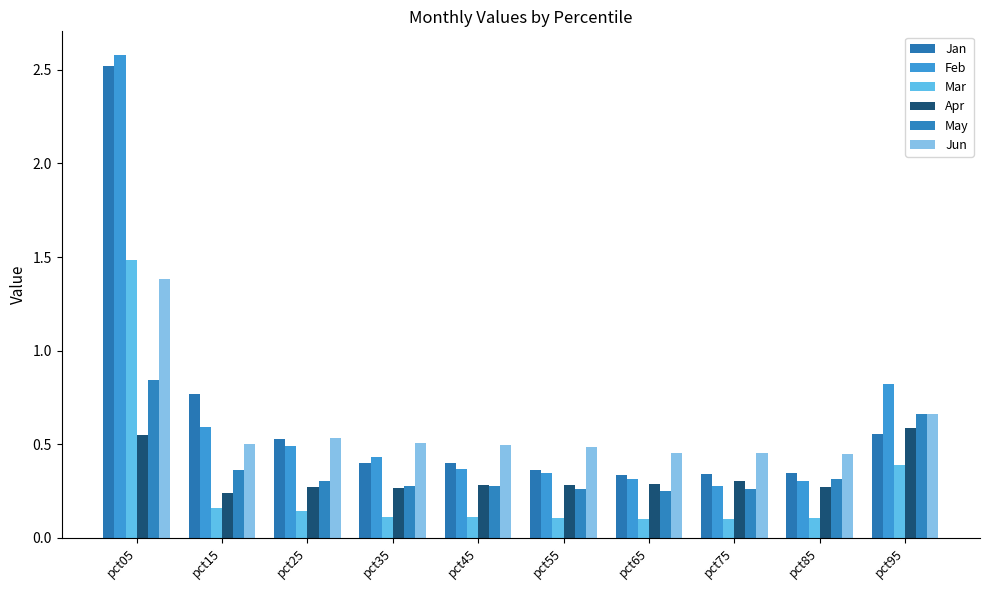

How many bars are there in total?

60